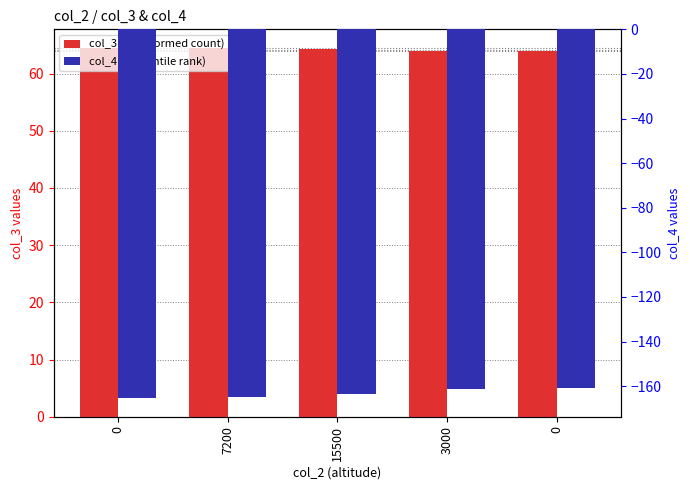

What value does the col_3 series have at 0?

64.5